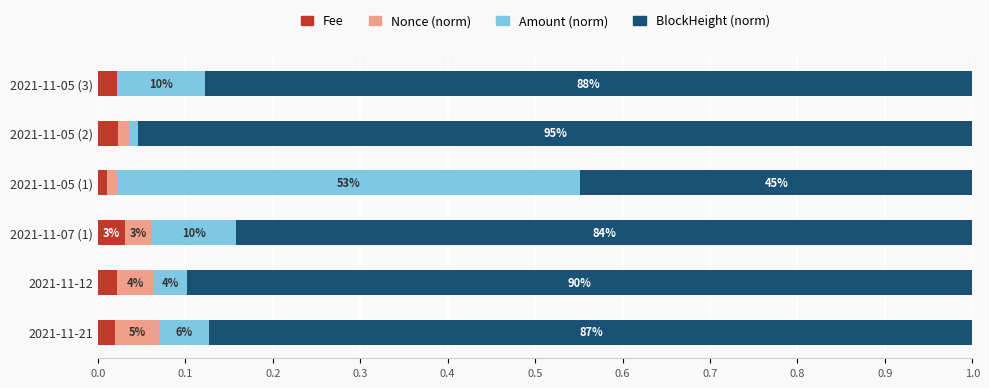

Reading left to right, what are all the values shown in this chart?

Fee: 0.0	0.0	0.0	0.0	0.0	0.0
Nonce (norm): 0.1	0.0	0.0	0.0	0.0	0.0
Amount (norm): 0.1	0.0	0.1	0.5	0.0	0.1
BlockHeight (norm): 0.9	0.9	0.8	0.4	1.0	0.9